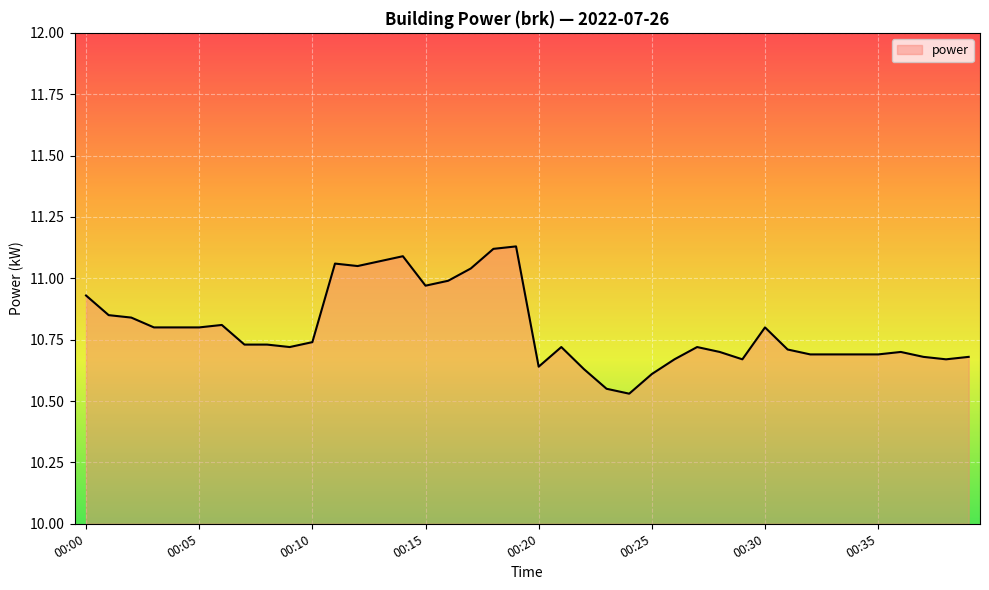

What is the difference between the maximum and minimum values?

0.6